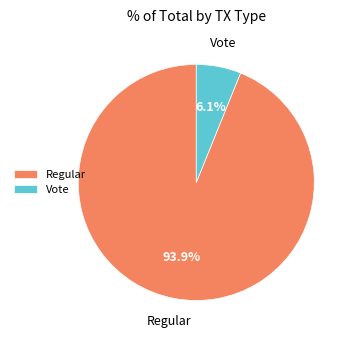

Combined, do Regular and Vote account for over 50%?

Yes